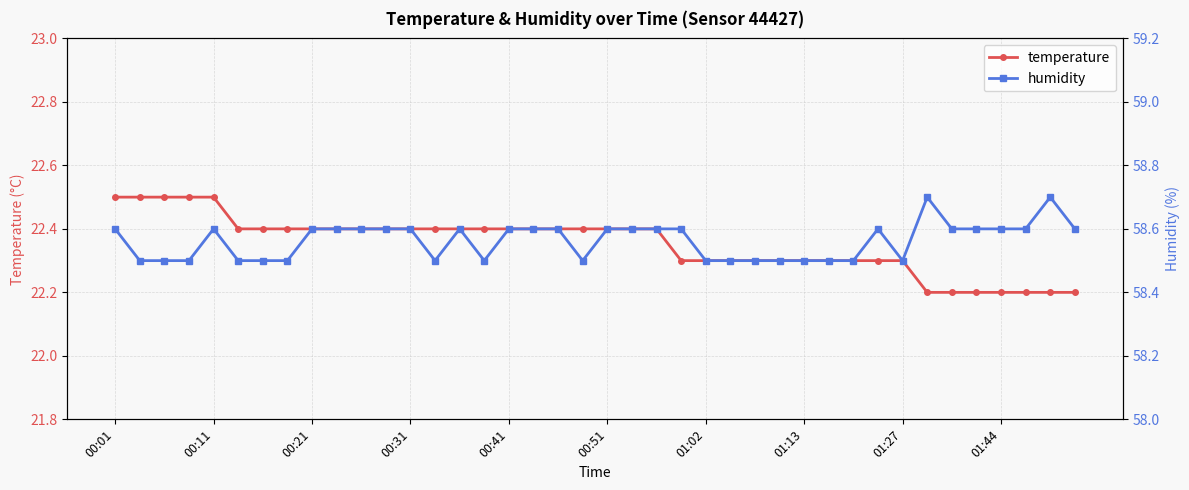

What are all the series names shown in the legend?

temperature, humidity